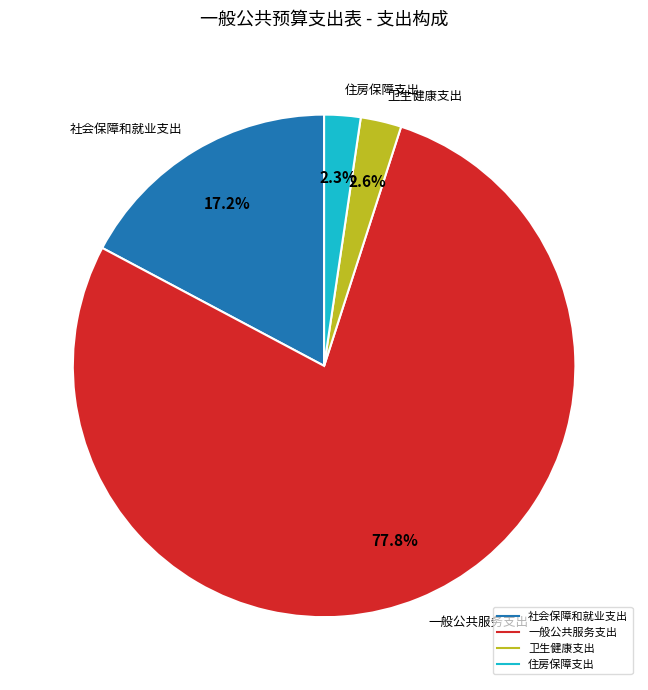

Combined, do 卫生健康支出 and 社会保障和就业支出 account for over 50%?

No